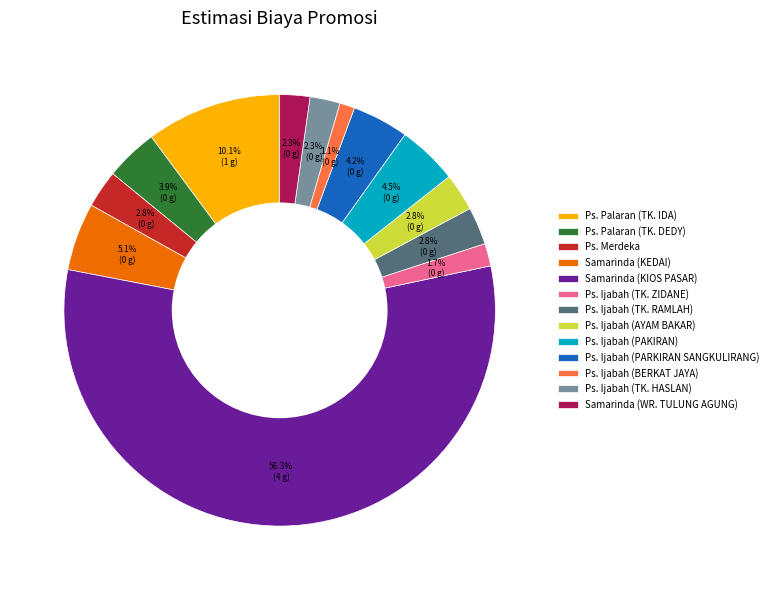

To the nearest percent, what percentage of the pie is Ps. Merdeka?

3%